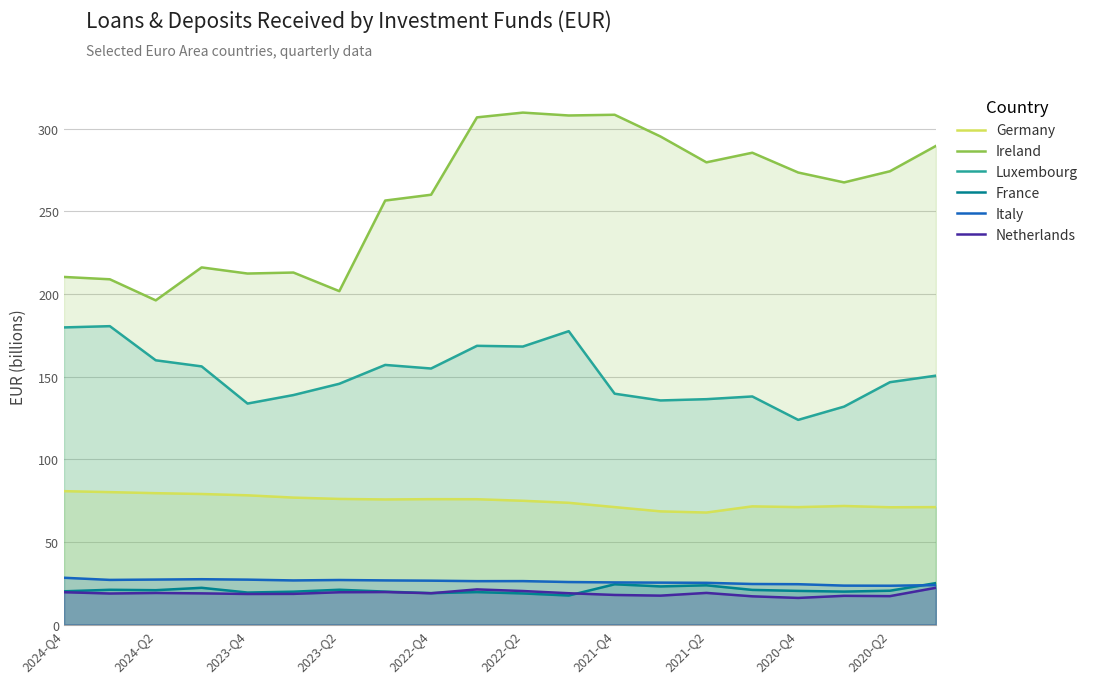

Where does the Netherlands series first go above 18?

2024-Q4